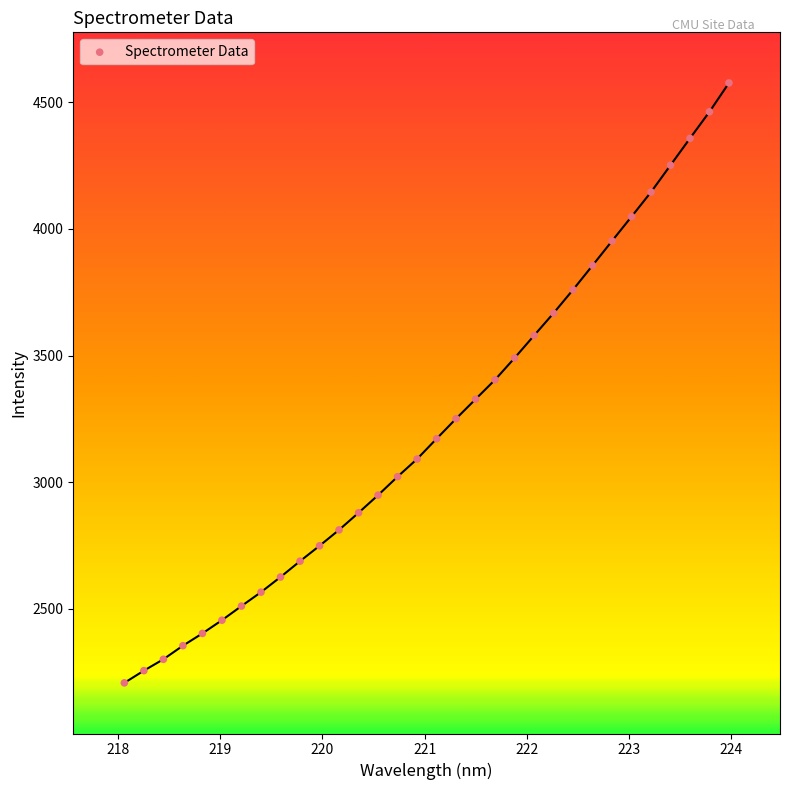

What is the range of Y values (max minus min)?

2370.0